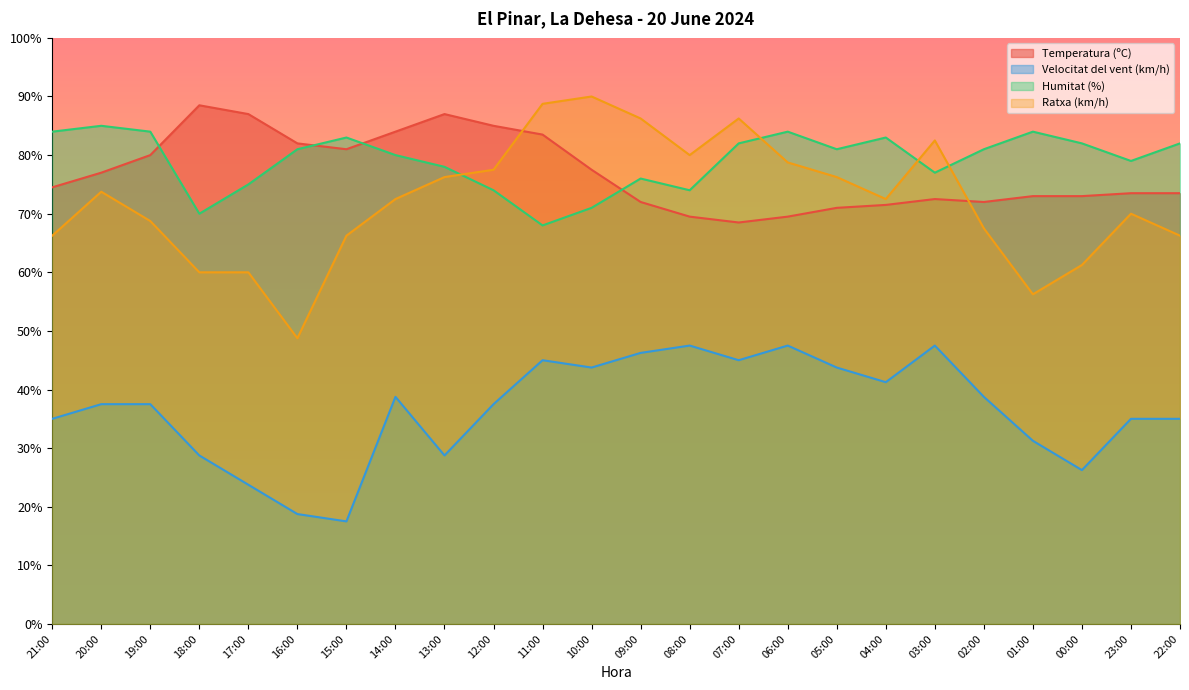

Is the value of Ratxa (km/h) at 11:00 greater than the value of Velocitat del vent (km/h) at 12:00?

Yes